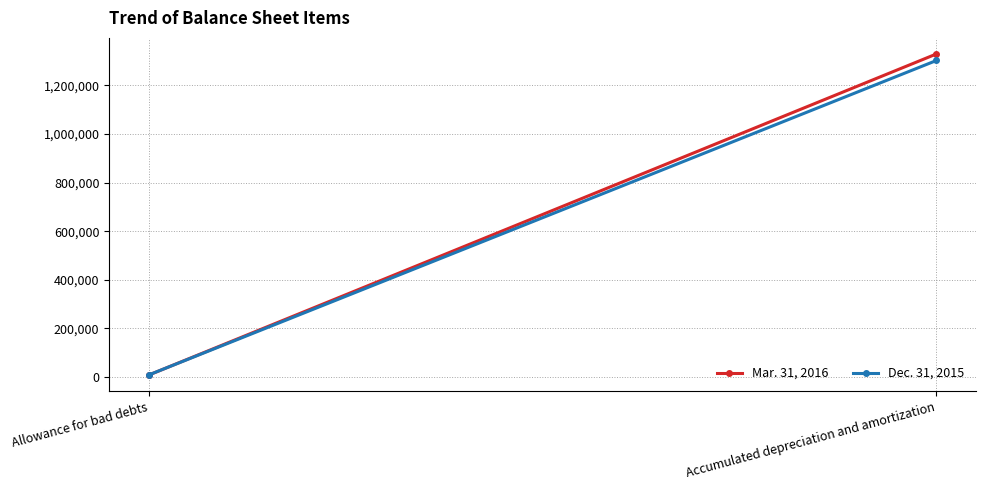

Is the value of Mar. 31, 2016 at Accumulated depreciation and amortization greater than the value of Dec. 31, 2015 at Allowance for bad debts?

Yes